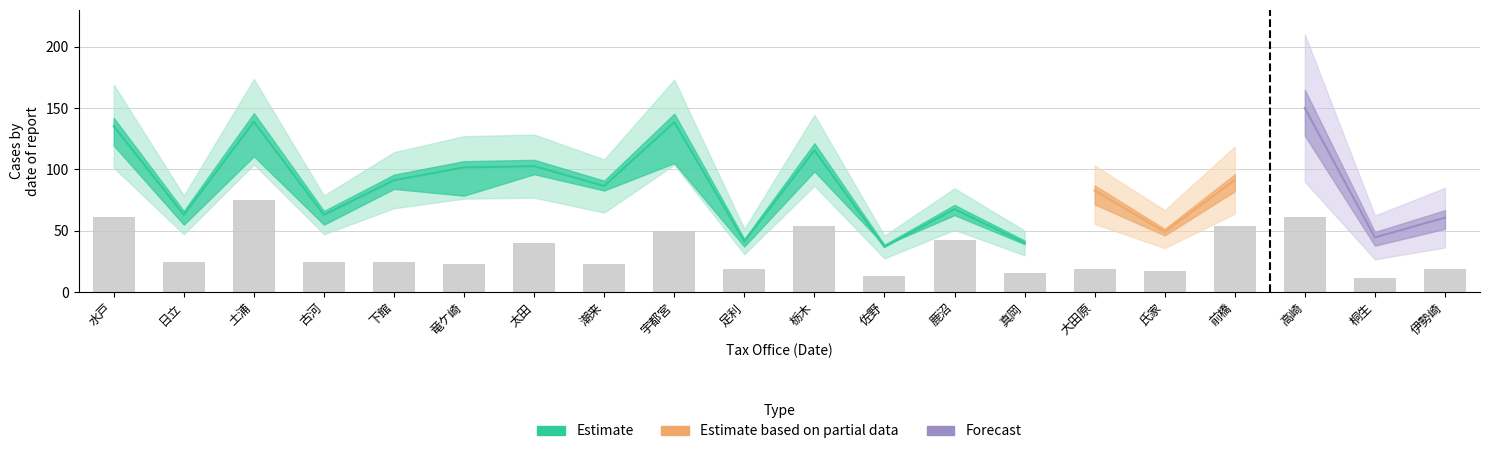

How many bars are there in total?

20